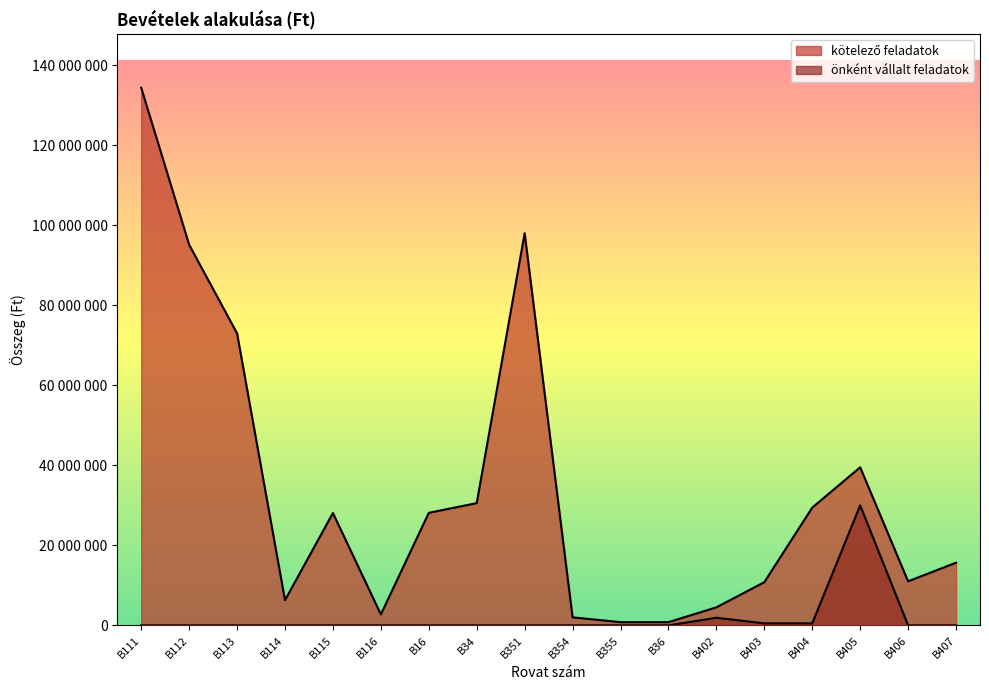

True or false: önként vállalt feladatok and kötelező feladatok cross at least once.

False